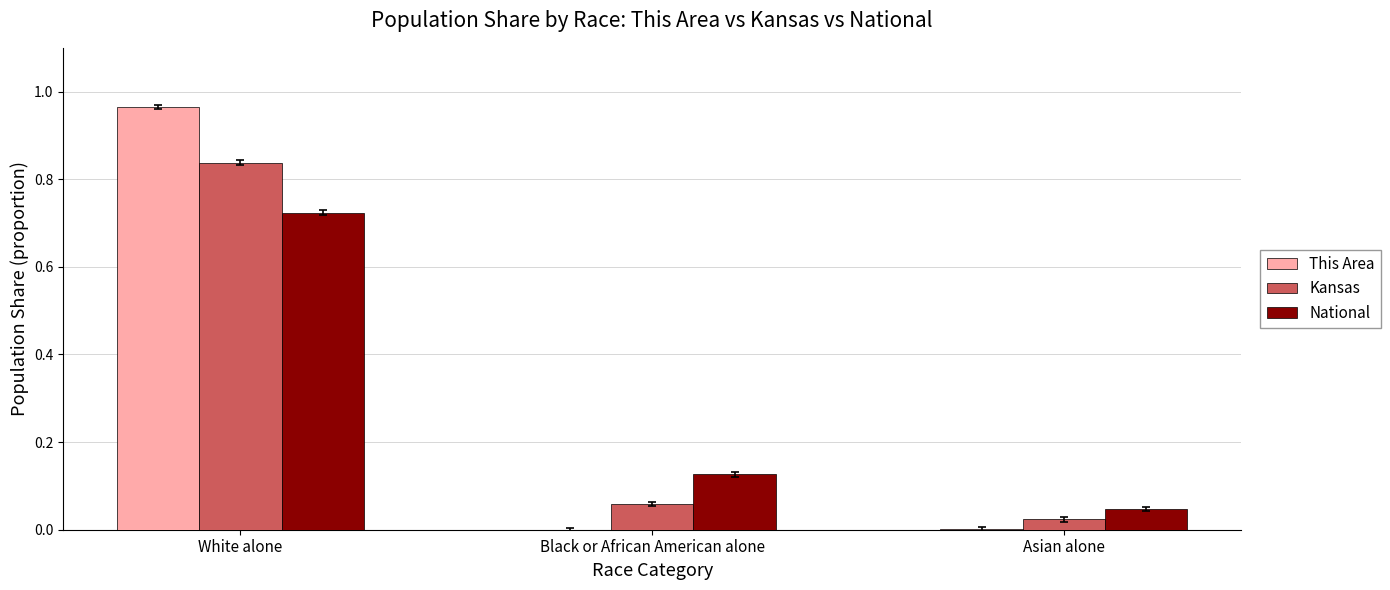

Is it true that National equals 0.2 at Black or African American alone?

False